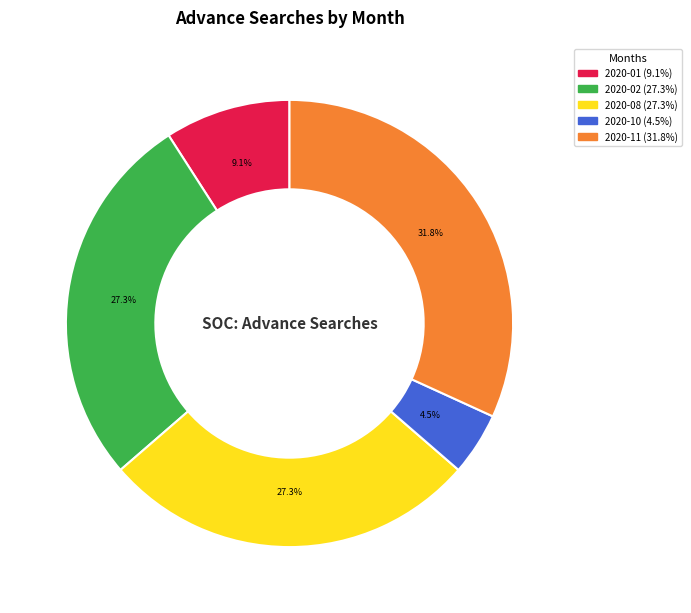

Is there any slice that represents more than half of the pie?

No